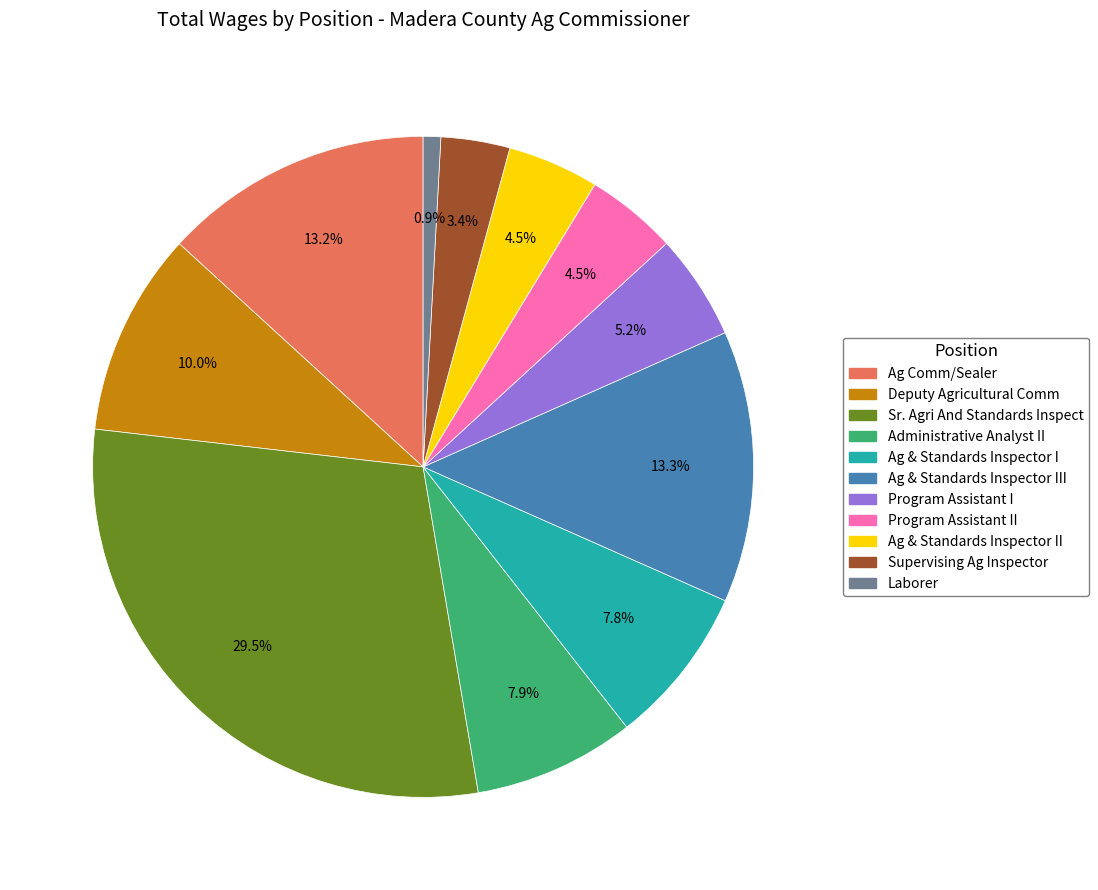

Does any single category account for the majority?

No